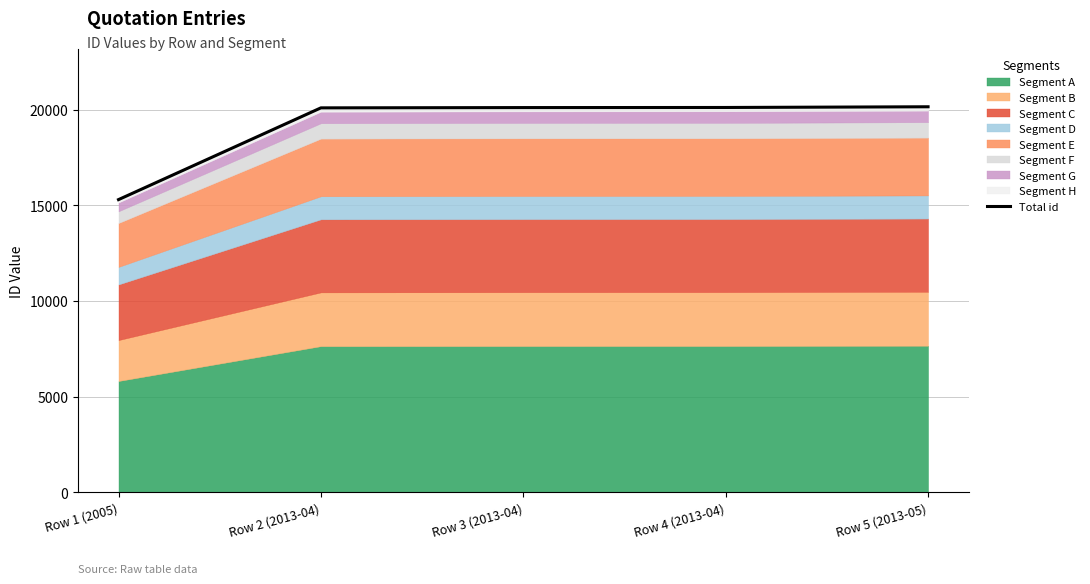

What is the value of the 2nd point from the left?

20103